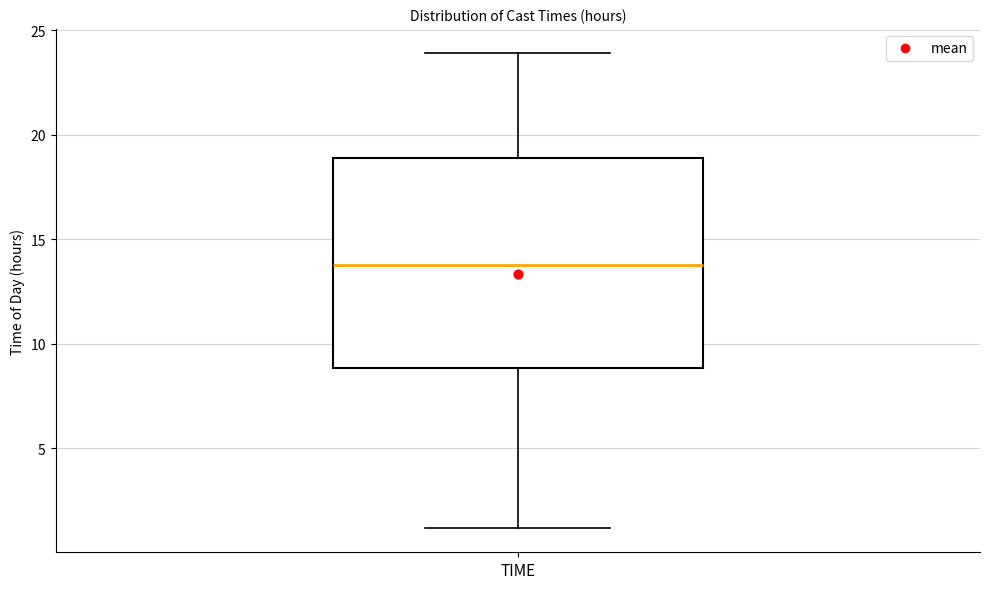

Transcribe this box plot: give where the median line is, the range the box spans, and where the two whiskers end, as read against the y-axis. The values are not printed on the chart, so give them approximately, as read against the axis.

median 14, box 9 to 19, whiskers 1 to 24